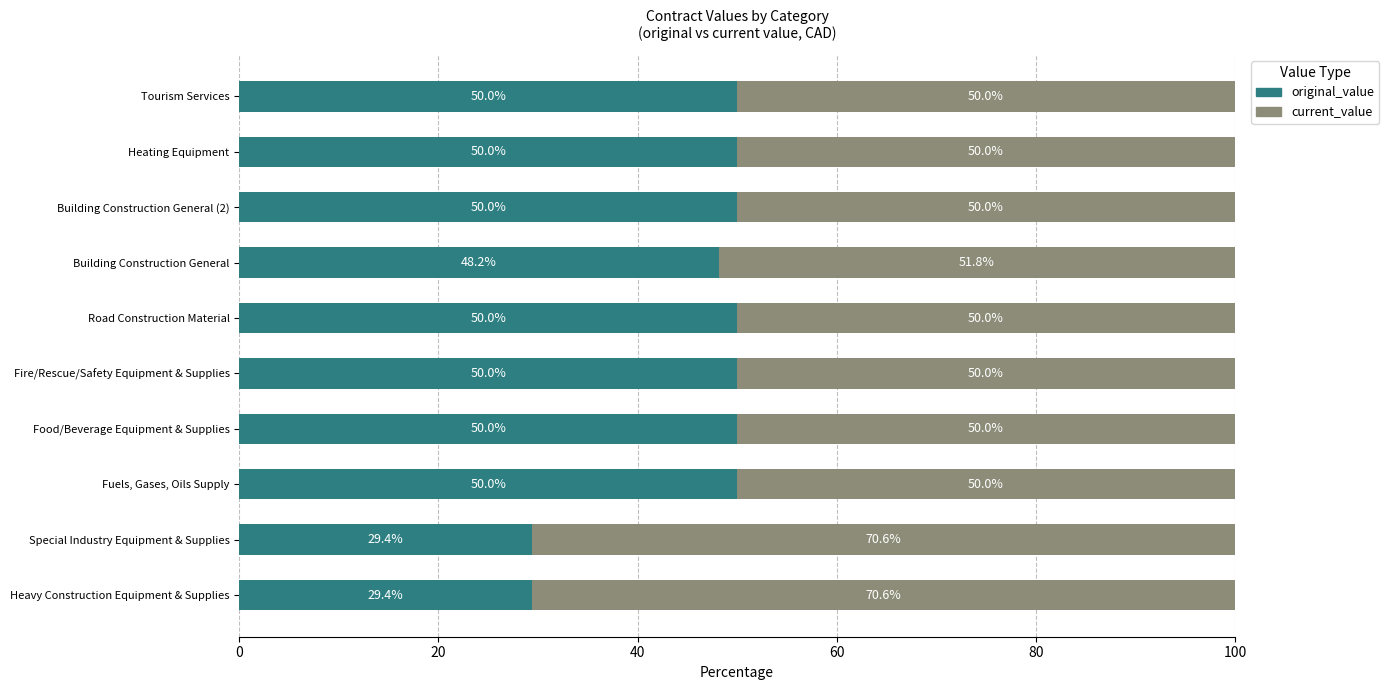

What is the lowest value of the original_value series?

29.4